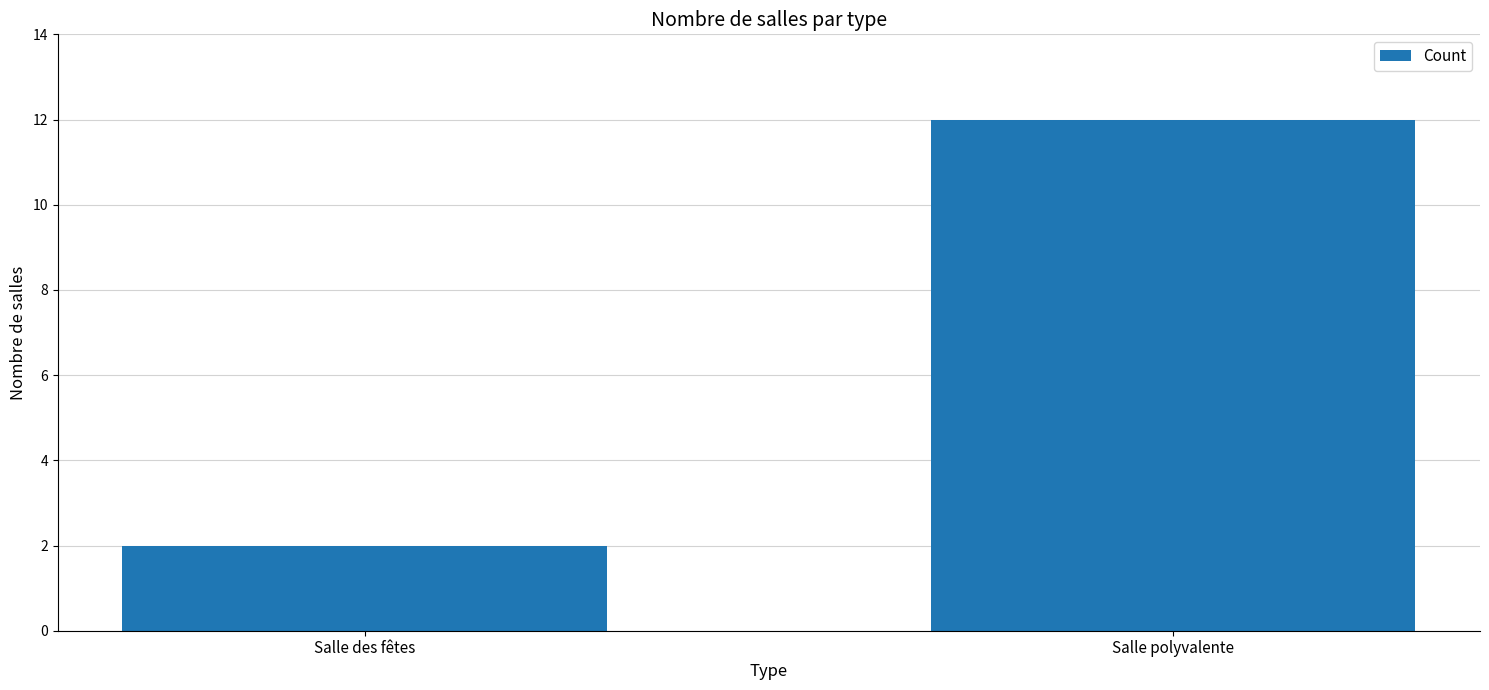

What is the value of the 2nd bar from the left?

12